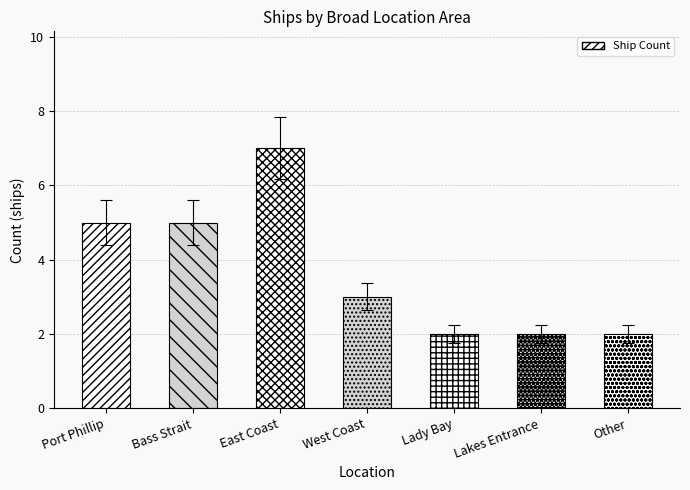

What is the approximate value at Lady Bay?

2